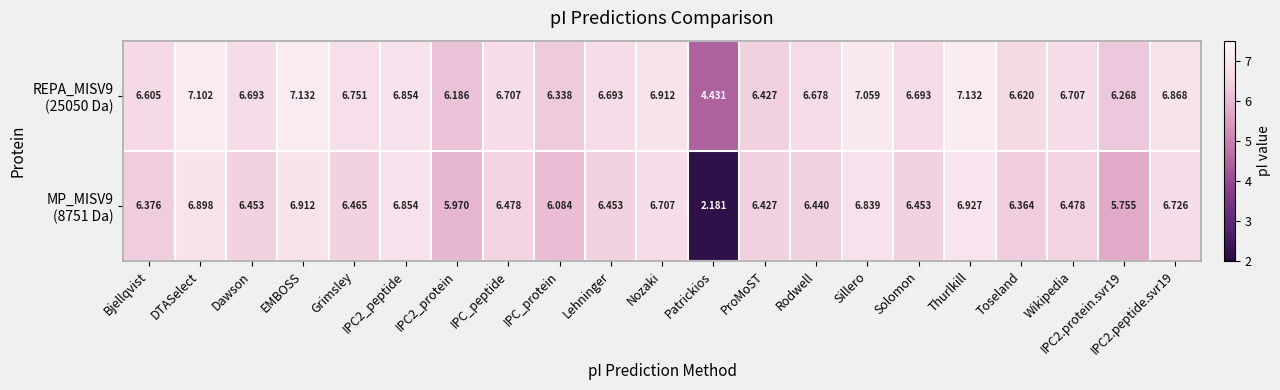

How many data points does each series have?

21